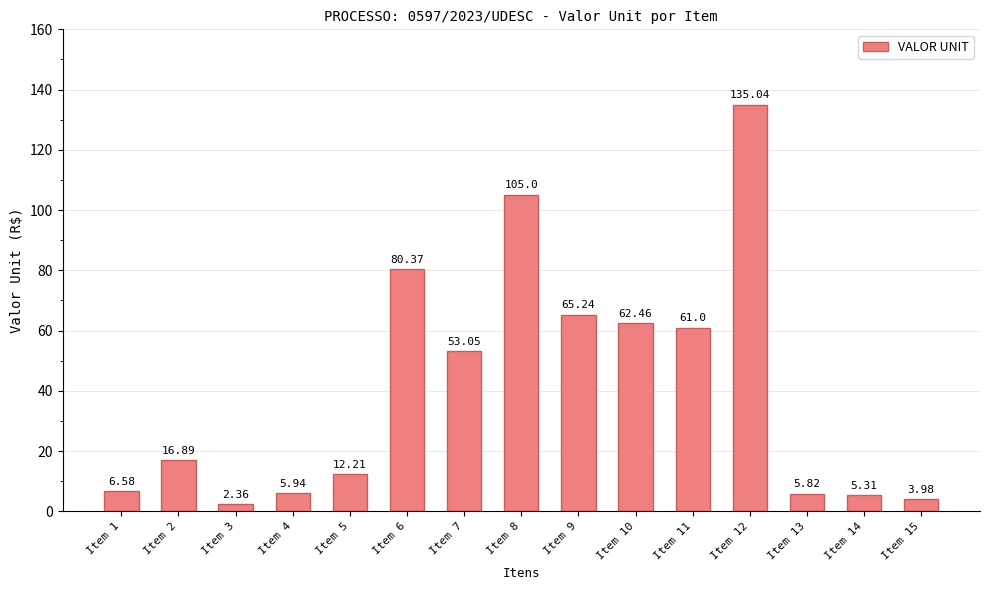

At which label is the value closest to 68?

Item 9